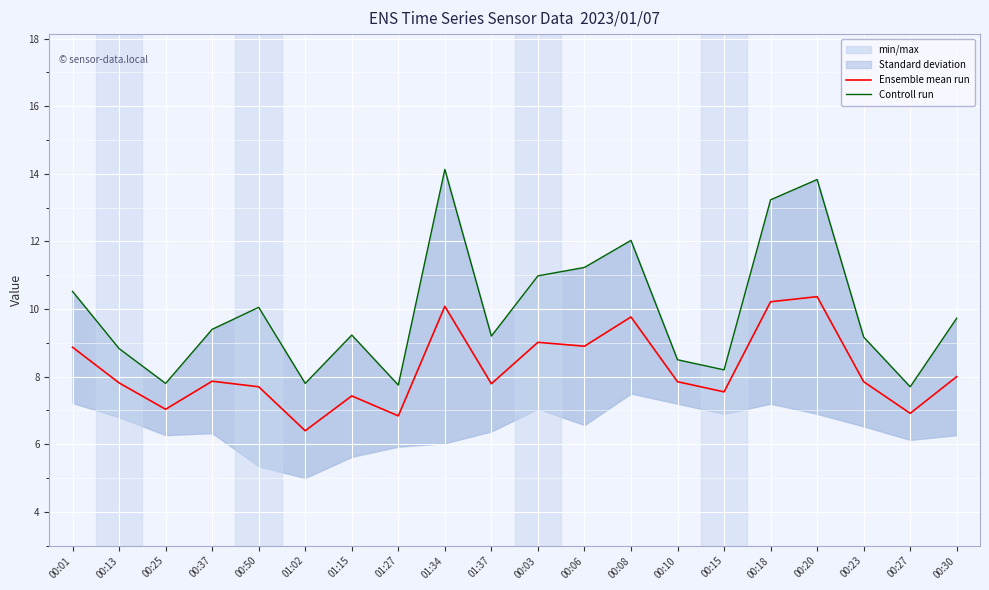

What is the total value across all series at 00:18?

23.4